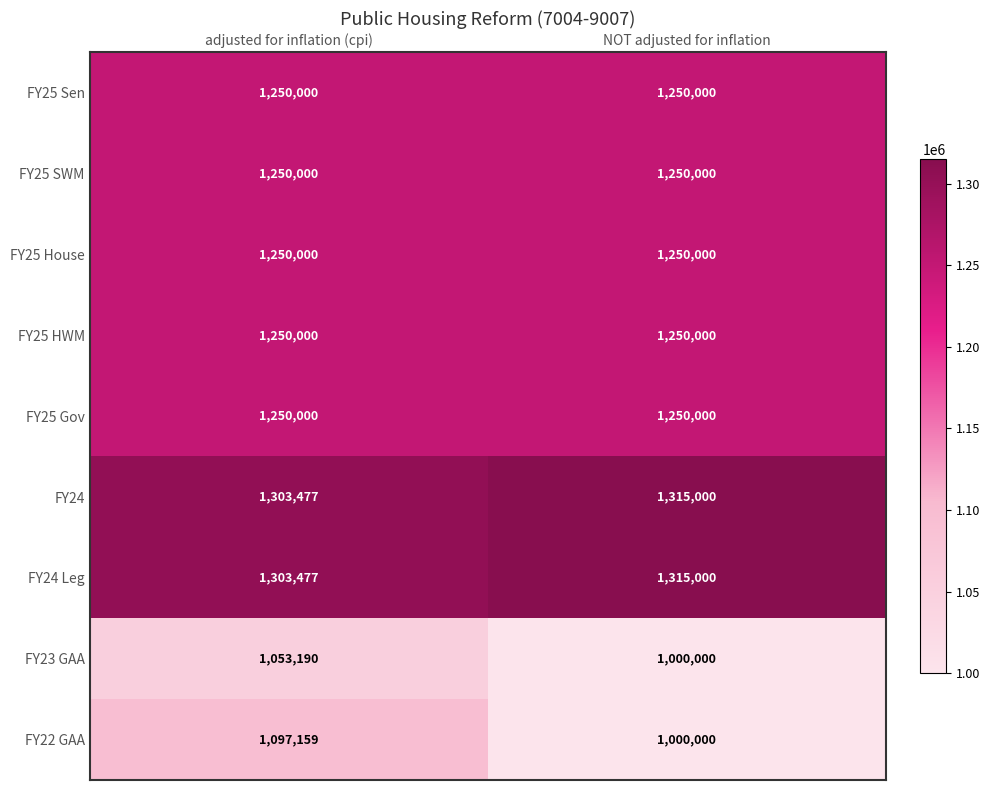

What is the total value across all series at NOT adjusted for inflation?

10880000